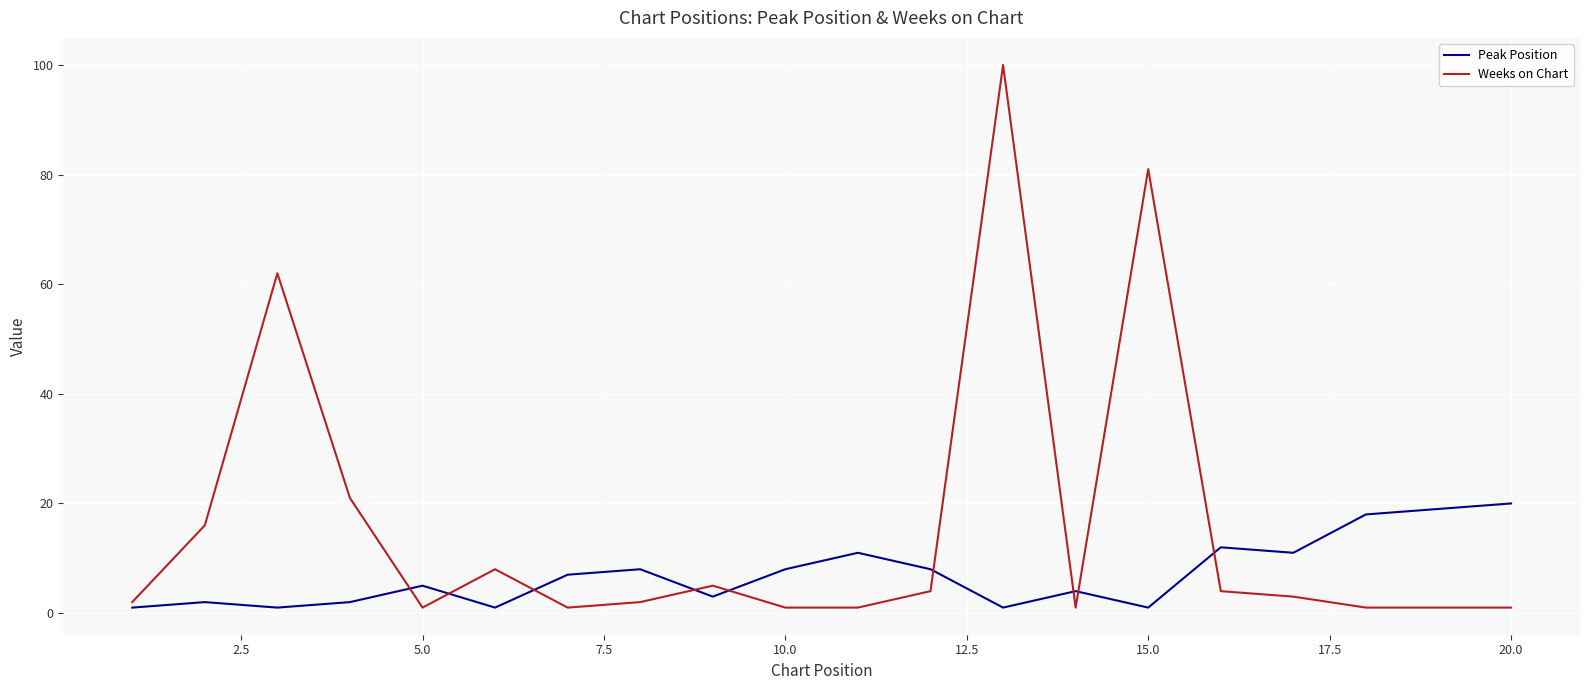

How many values in the Weeks on Chart series are below 3?

10